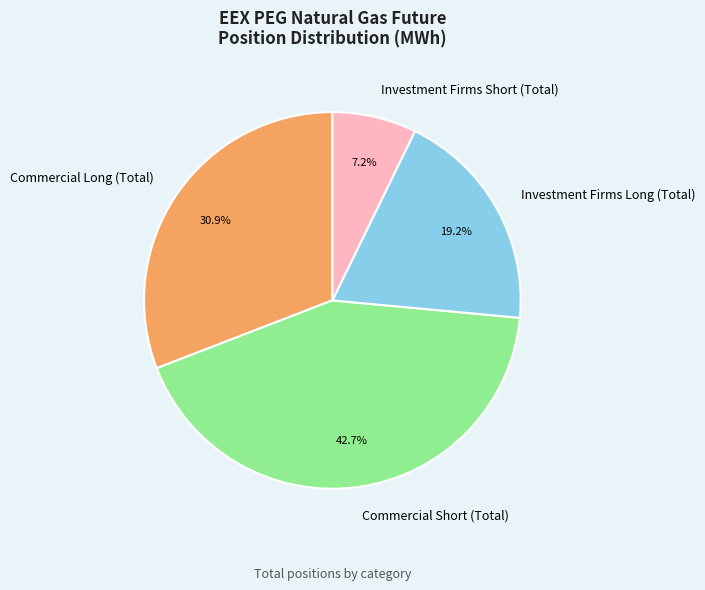

How many slices are in this pie chart?

4